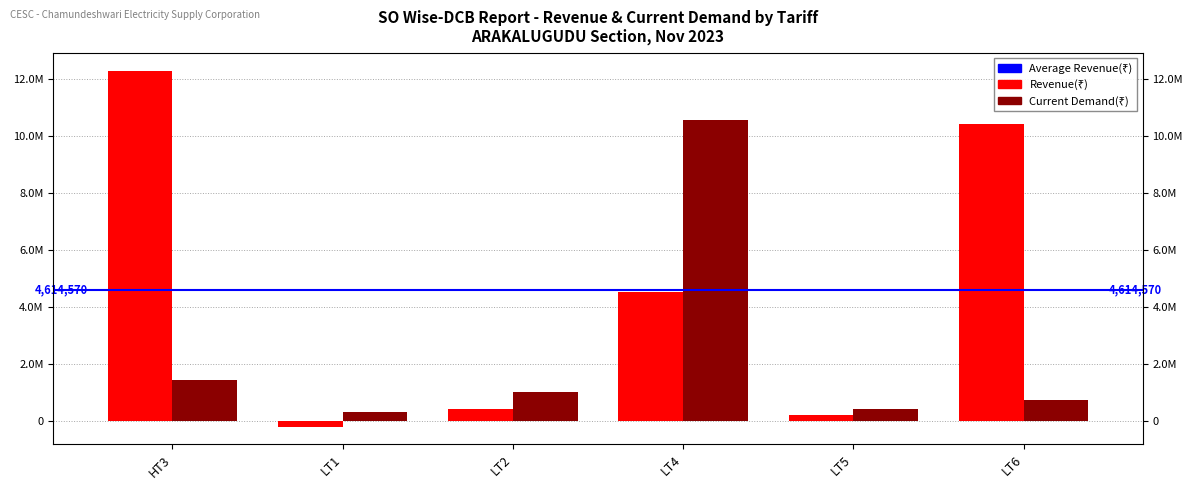

What is the sum of the Current Demand values at HT3 and LT5?

1835767.0